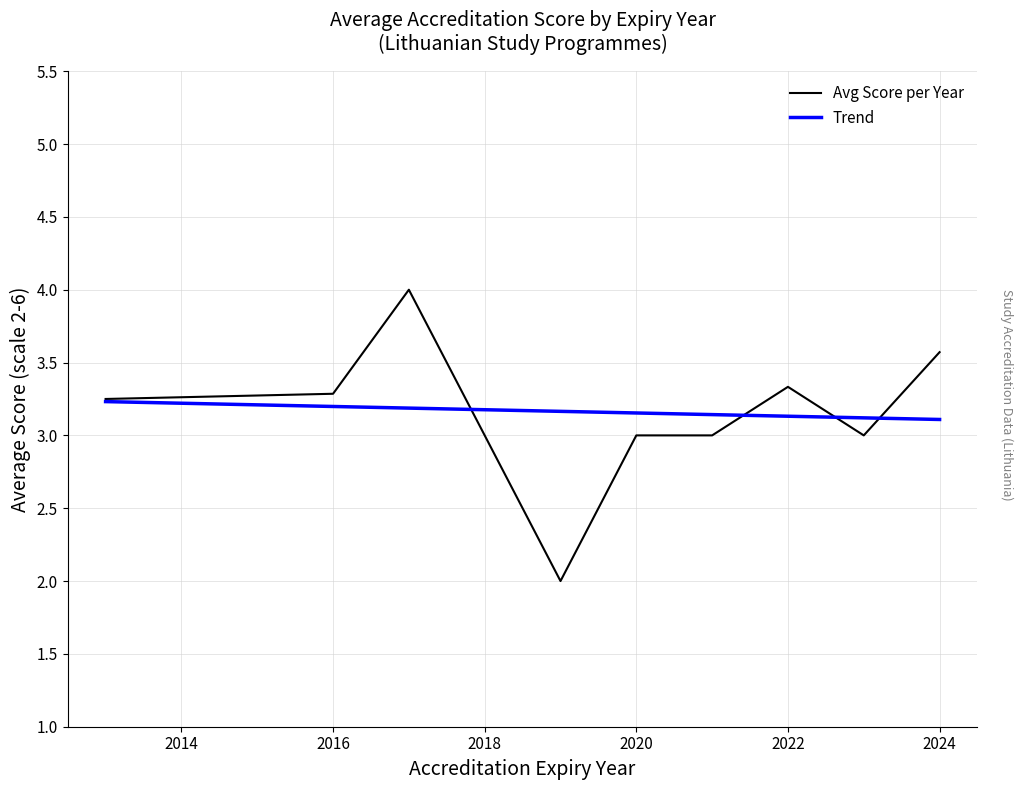

Which has a higher value, 2016 or 2013?

2016